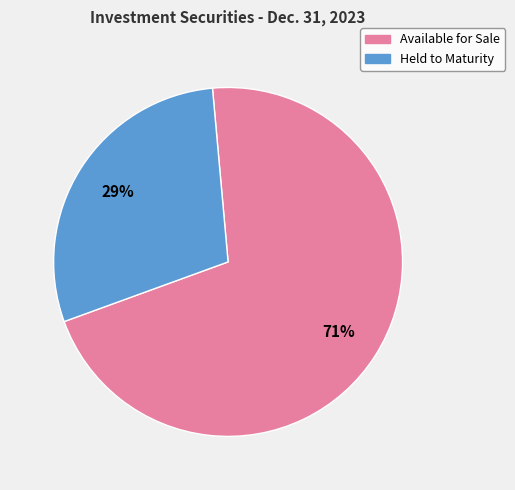

To the nearest percent, what is the average slice percentage?

50%